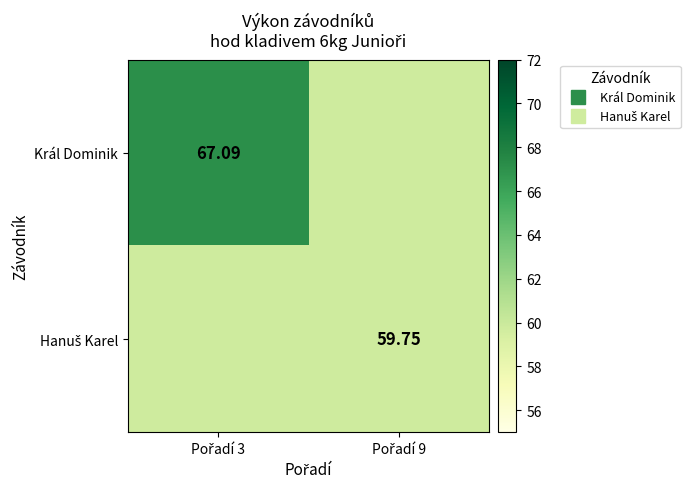

At Pořadí 3, list the series in order from largest to smallest.

Král Dominik, Hanuš Karel